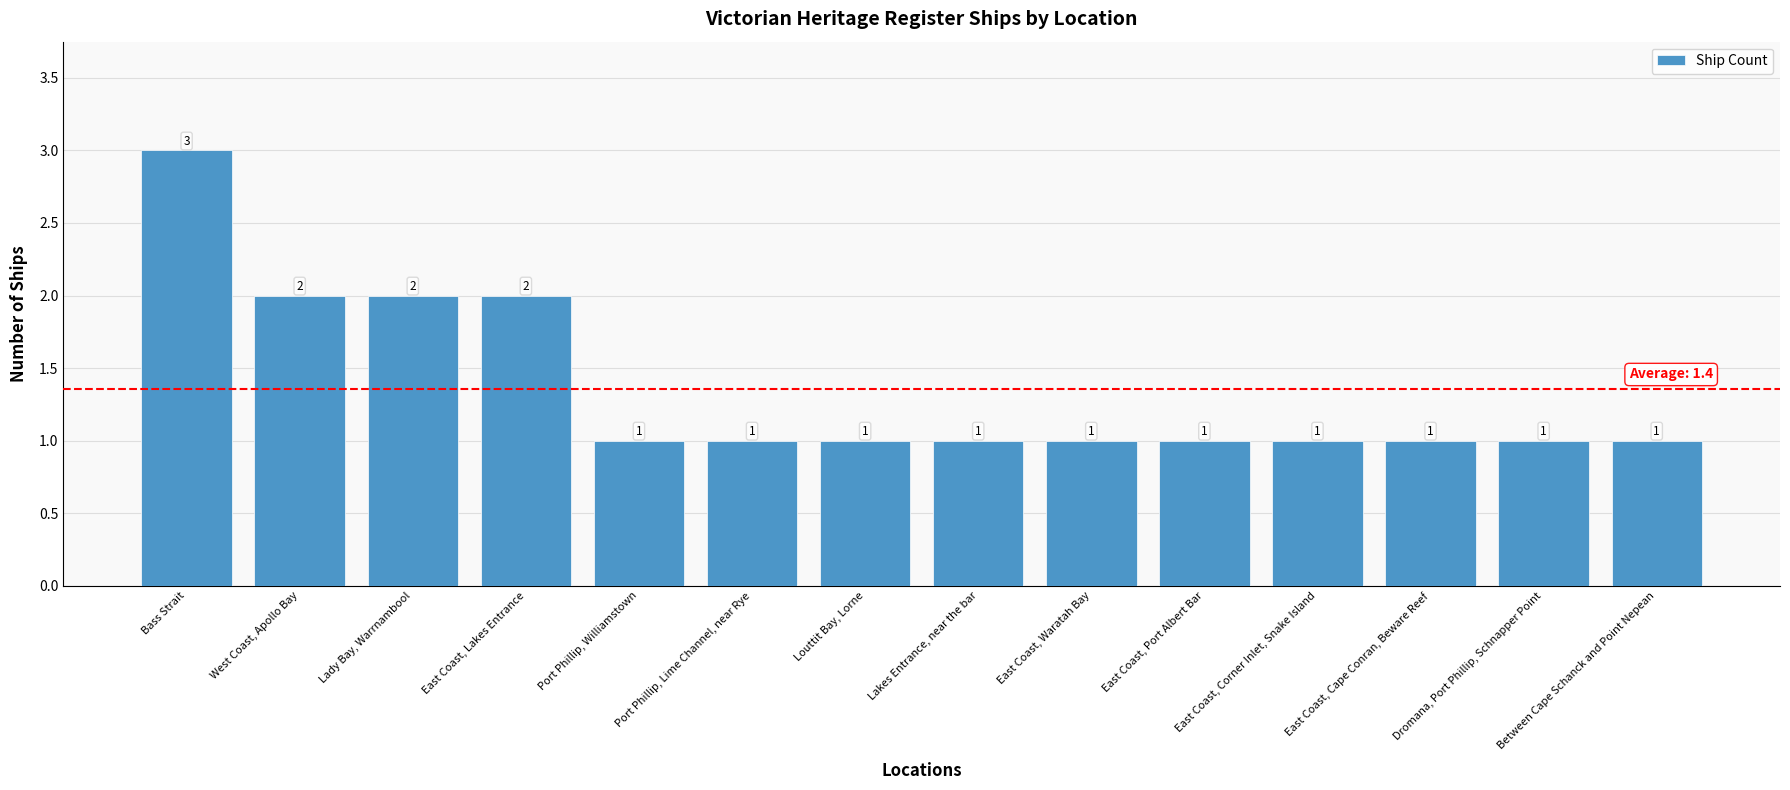

At which category does the chart reach its peak across all series?

Bass Strait